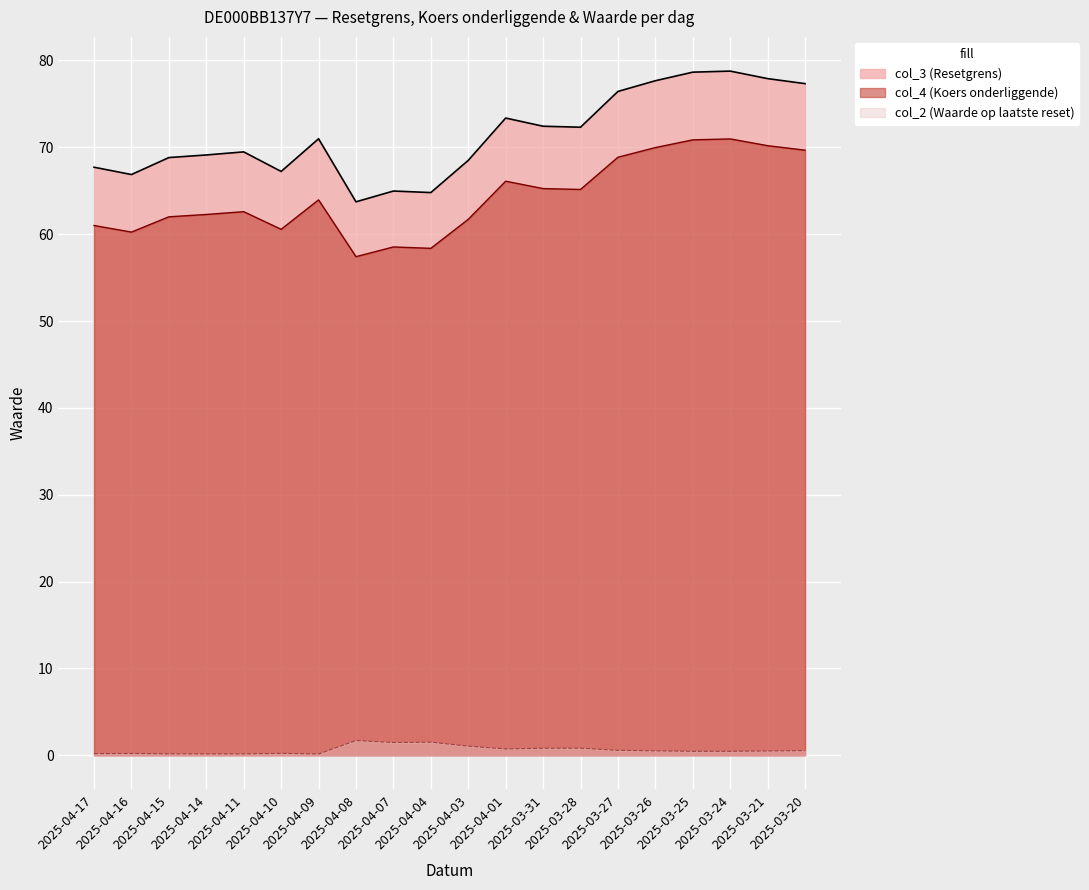

True or false: col_3 (Resetgrens) has more than 2 interior local peaks.

True